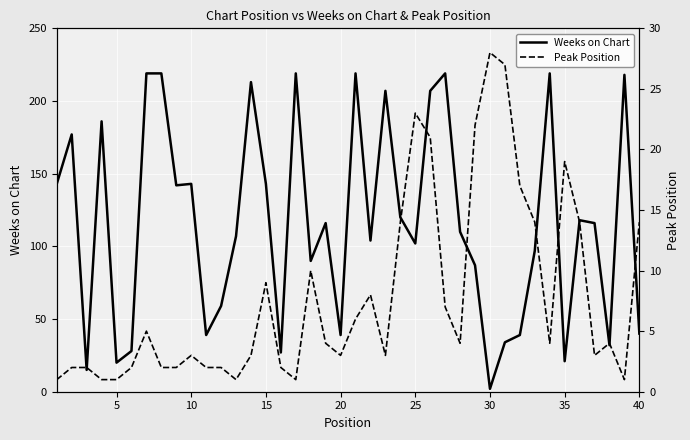

What is the highest value of the Weeks on Chart series?

219